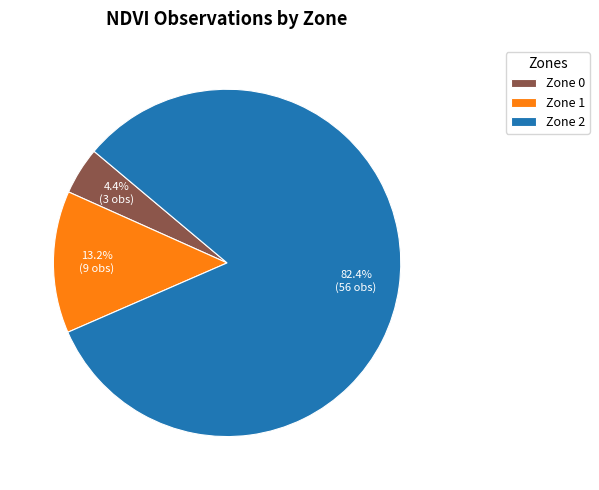

Rank the categories by value from lowest to highest.

Zone 0, Zone 1, Zone 2